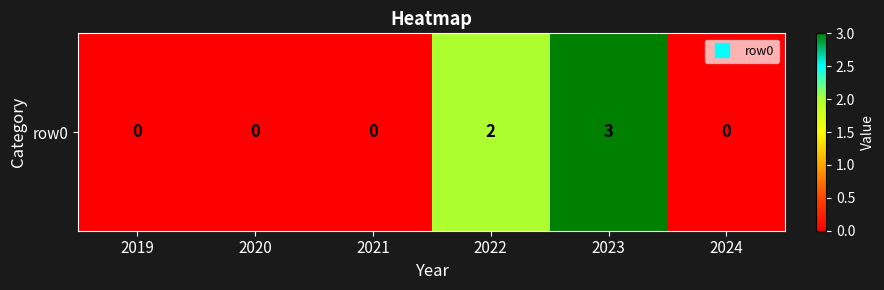

Reading left to right, list all the values displayed in this chart.

2019=0	2020=0	2021=0	2022=2	2023=3	2024=0